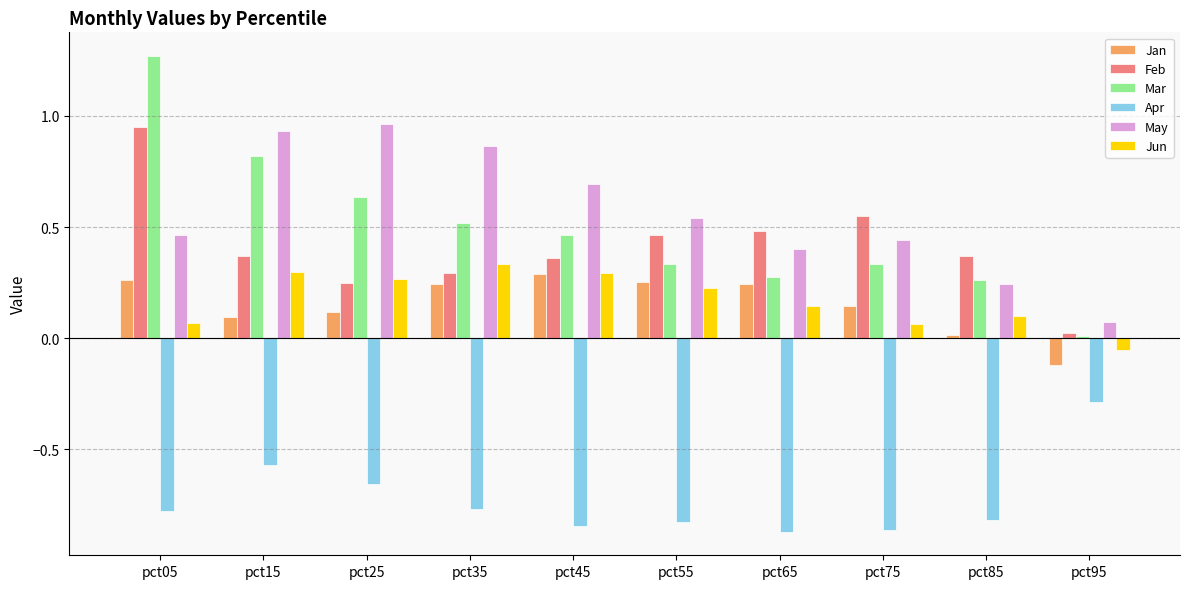

What is the sum of all Feb values?

4.1